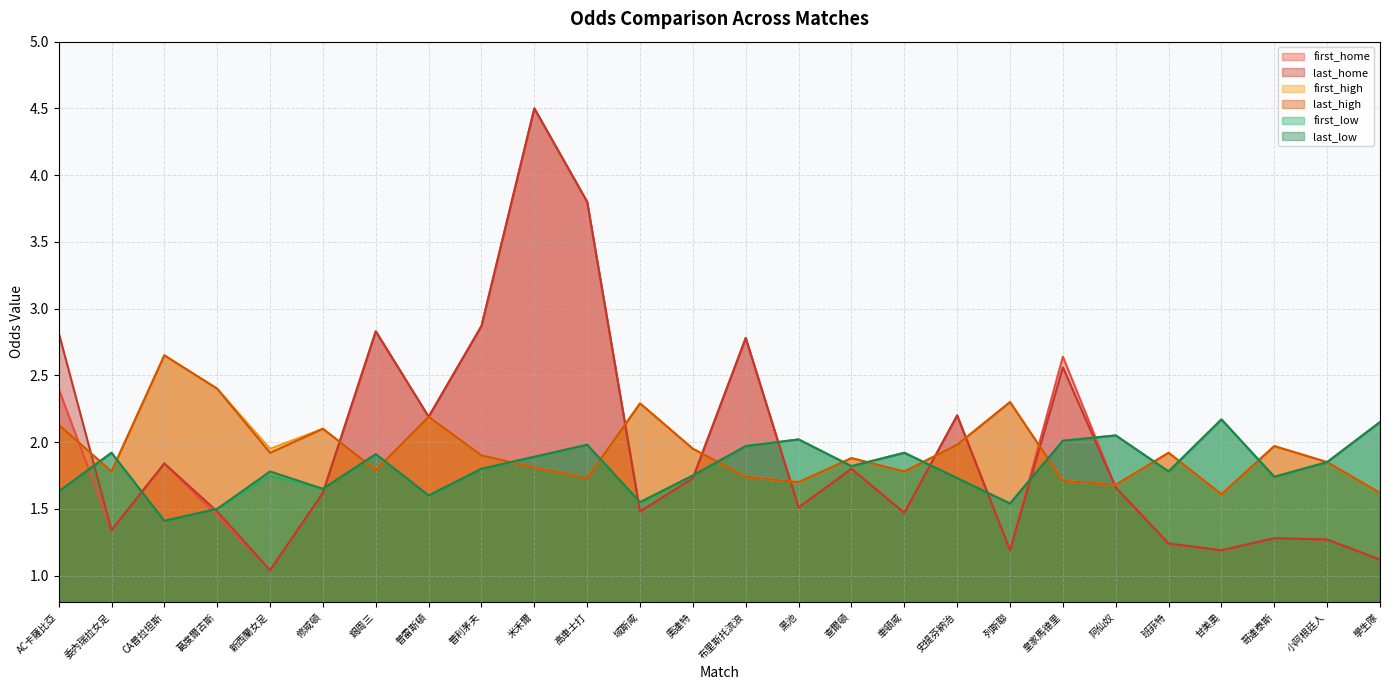

Reading left to right, what are all the values shown in this chart?

first_home: 2.4	1.3	1.8	1.4	1.0	1.6	2.8	2.2	2.9	4.5	3.8	1.5	1.7	2.8	1.5	1.8	1.5	2.2	1.2	2.6	1.7	1.2	1.2	1.3	1.3	1.1
last_home: 2.8	1.3	1.8	1.5	1.0	1.6	2.8	2.2	2.9	4.5	3.8	1.5	1.7	2.8	1.5	1.8	1.5	2.2	1.2	2.6	1.7	1.2	1.2	1.3	1.3	1.1
first_high: 2.1	1.8	2.6	2.4	1.9	2.1	1.8	2.2	1.9	1.8	1.7	2.3	1.9	1.7	1.7	1.9	1.8	2.0	2.3	1.7	1.7	1.9	1.6	2.0	1.9	1.6
last_high: 2.1	1.8	2.6	2.4	1.9	2.1	1.8	2.2	1.9	1.8	1.7	2.3	1.9	1.7	1.7	1.9	1.8	2.0	2.3	1.7	1.7	1.9	1.6	2.0	1.9	1.6
first_low: 1.6	1.9	1.4	1.5	1.8	1.6	1.9	1.6	1.8	1.9	2.0	1.6	1.8	2.0	2.0	1.8	1.9	1.7	1.5	2.0	2.0	1.8	2.2	1.7	1.9	2.1
last_low: 1.6	1.9	1.4	1.5	1.8	1.6	1.9	1.6	1.8	1.9	2.0	1.6	1.8	2.0	2.0	1.8	1.9	1.7	1.5	2.0	2.0	1.8	2.2	1.7	1.9	2.1